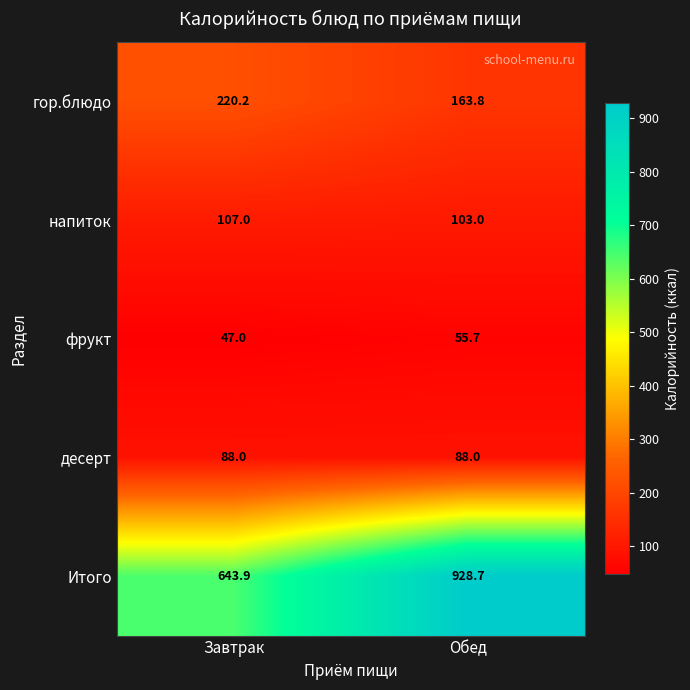

What is the difference between the Итого values at Обед and Завтрак?

284.8